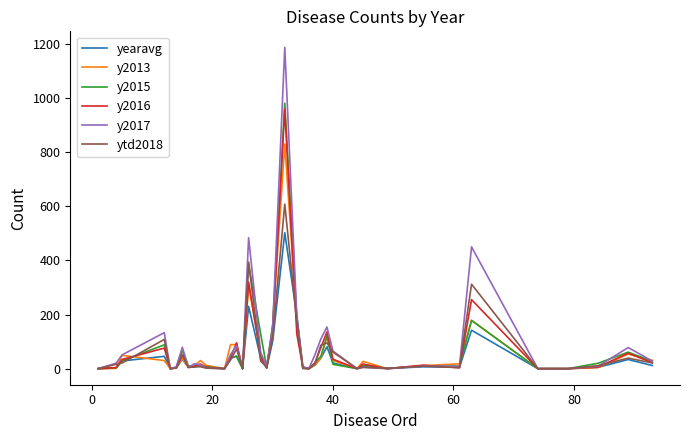

What is the maximum value for y2016?

959.0